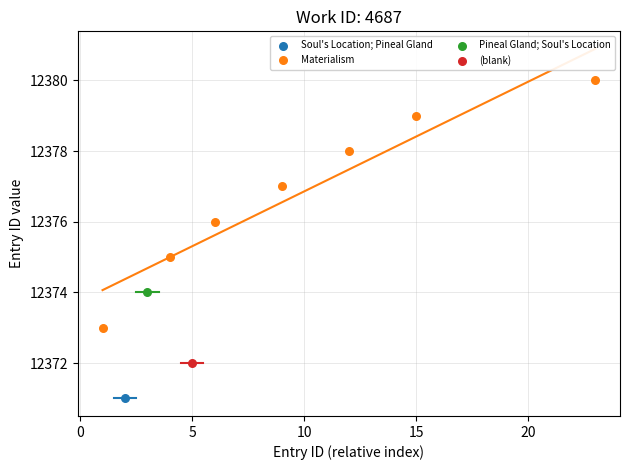

What are all the series names shown in the legend?

Soul's Location; Pineal Gland, Materialism, Pineal Gland; Soul's Location, (blank)